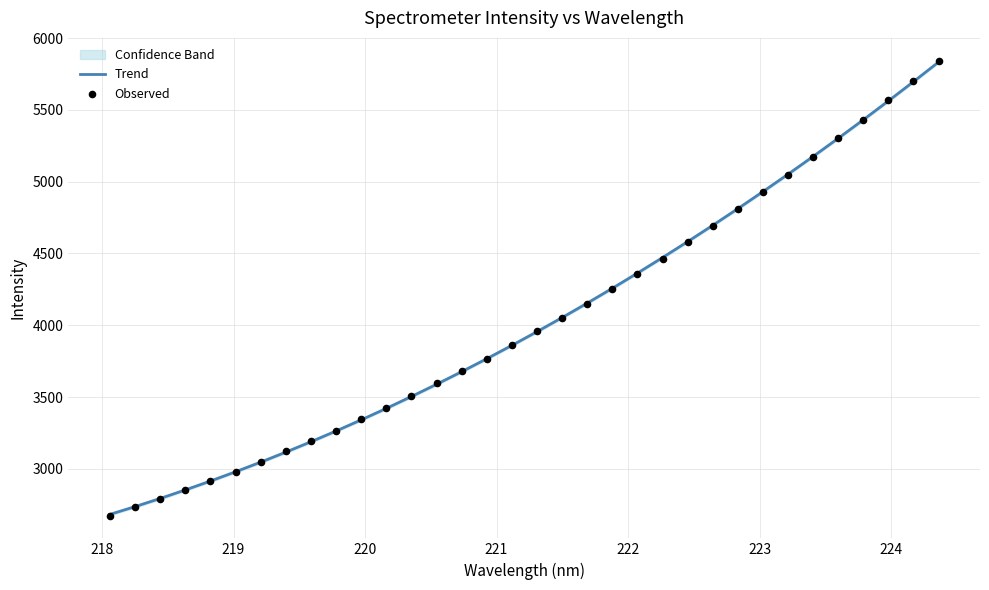

Which series reaches the maximum Y coordinate?

Observed